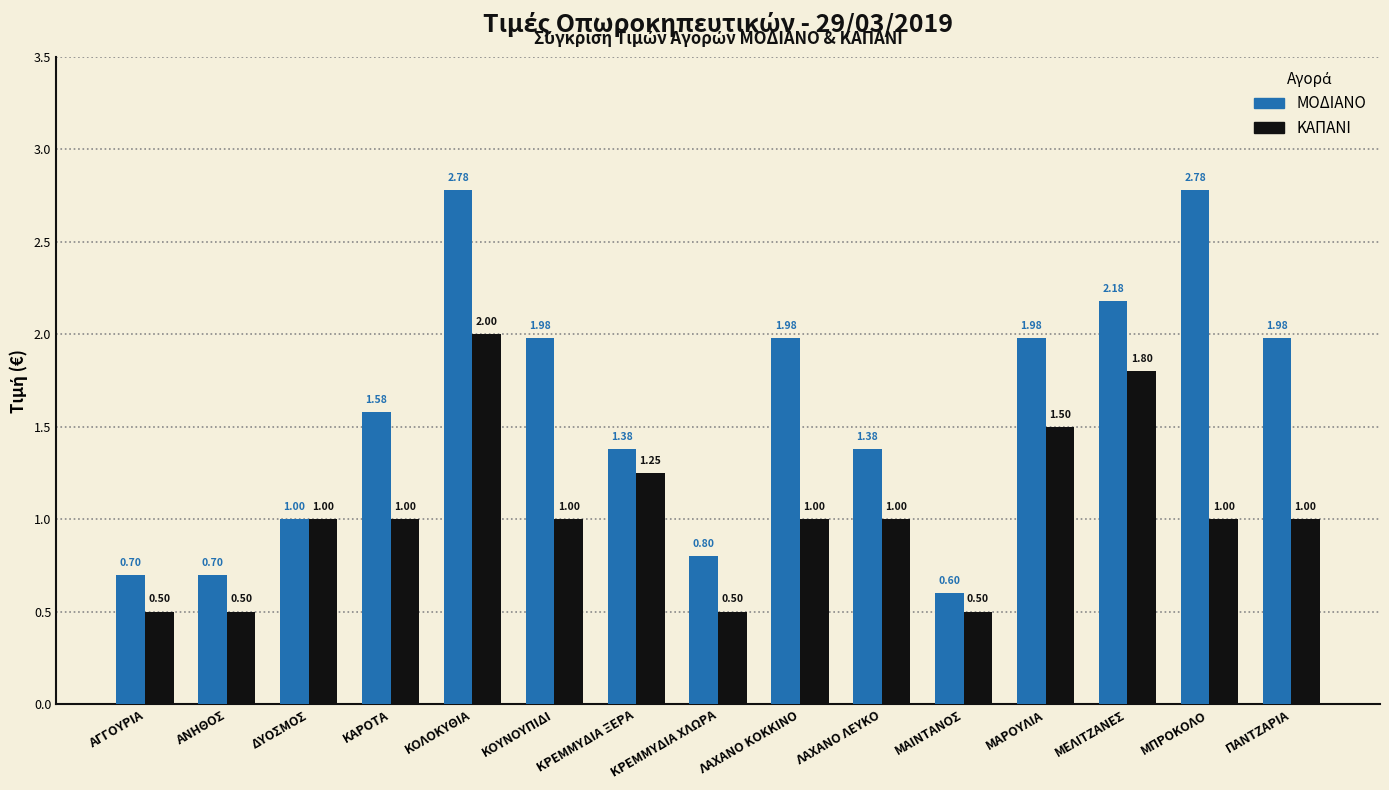

Which category has the lowest value in the ΜΟΔΙΑΝΟ series?

ΜΑΙΝΤΑΝΟΣ